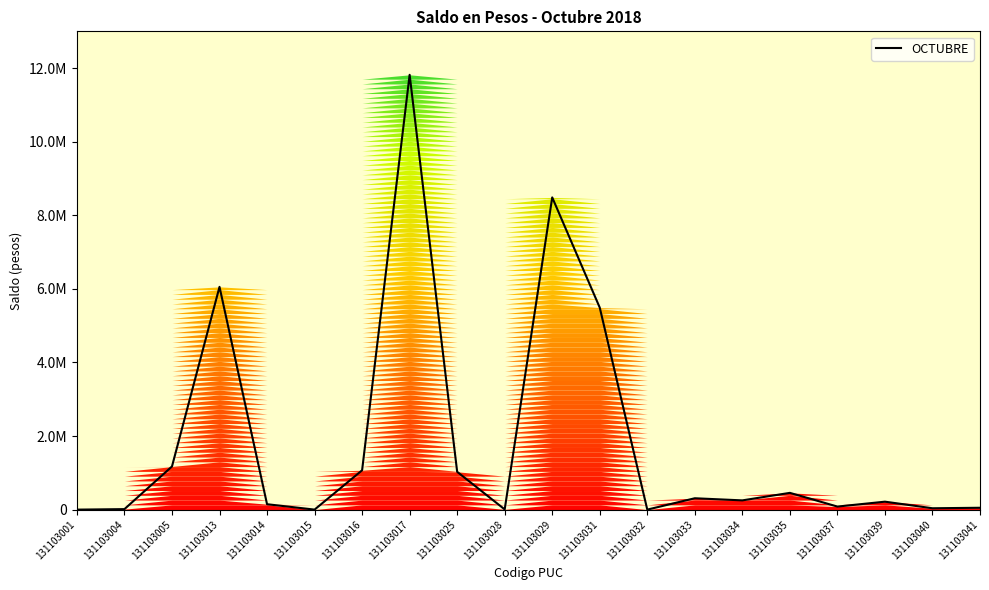

Is it true that the value at 131103041 is 85761?

False